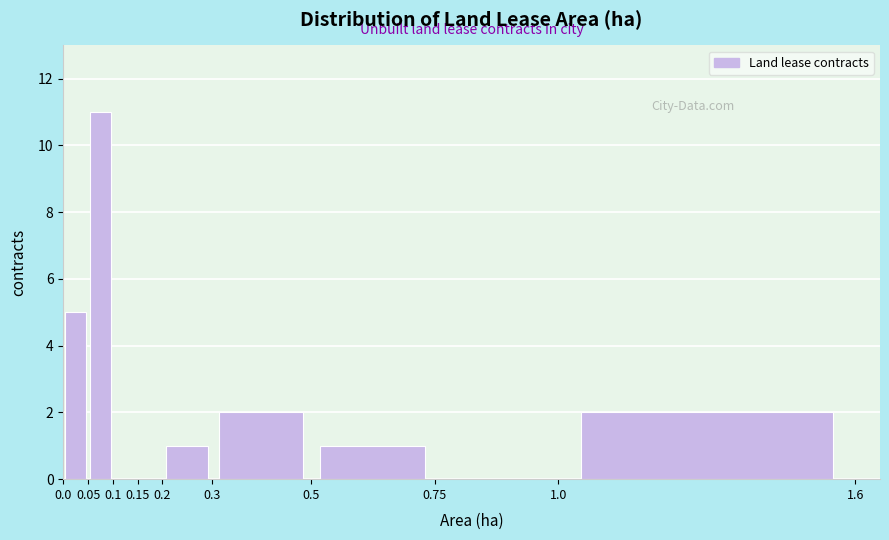

Reading left to right, transcribe this chart: for each bar, give the range it covers on the x-axis and its height. The values are not printed on the chart, so give them approximately, as read against the axis.

0.0 to 0.05: 5
0.05 to 0.1: 11
0.1 to 0.15: 0
0.15 to 0.2: 0
0.2 to 0.3: 1
0.3 to 0.5: 2
0.5 to 0.75: 1
0.75 to 1.0: 0
1.0 to 1.6: 2